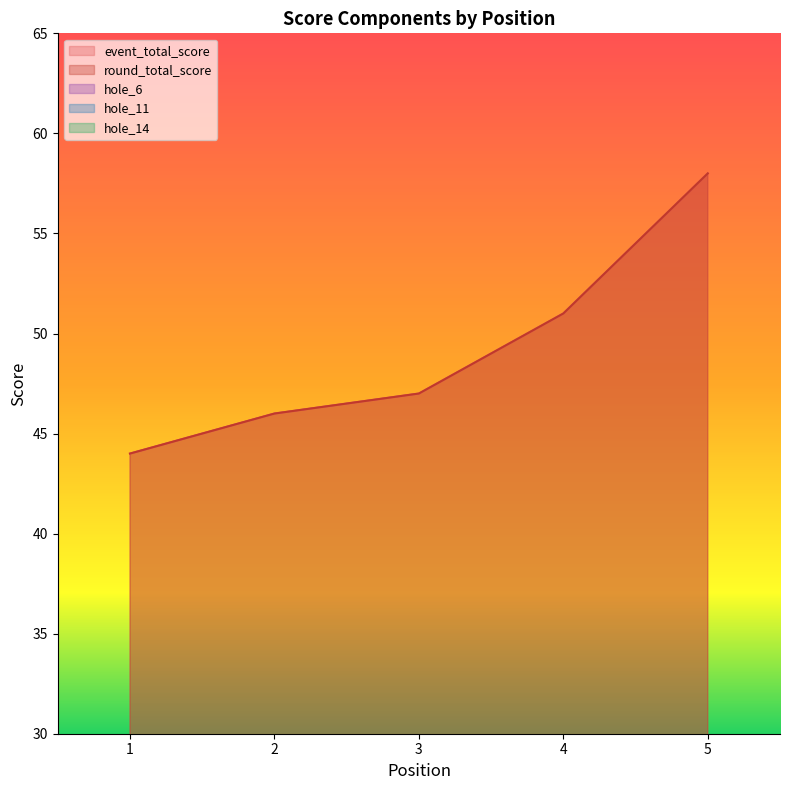

Between 2 and 4, which series saw the biggest shift?

event_total_score